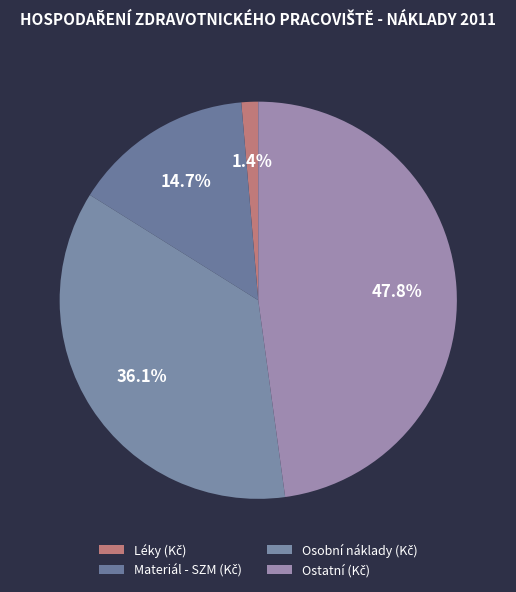

True or false: Ostatní (Kč) accounts for 43% of the total.

False